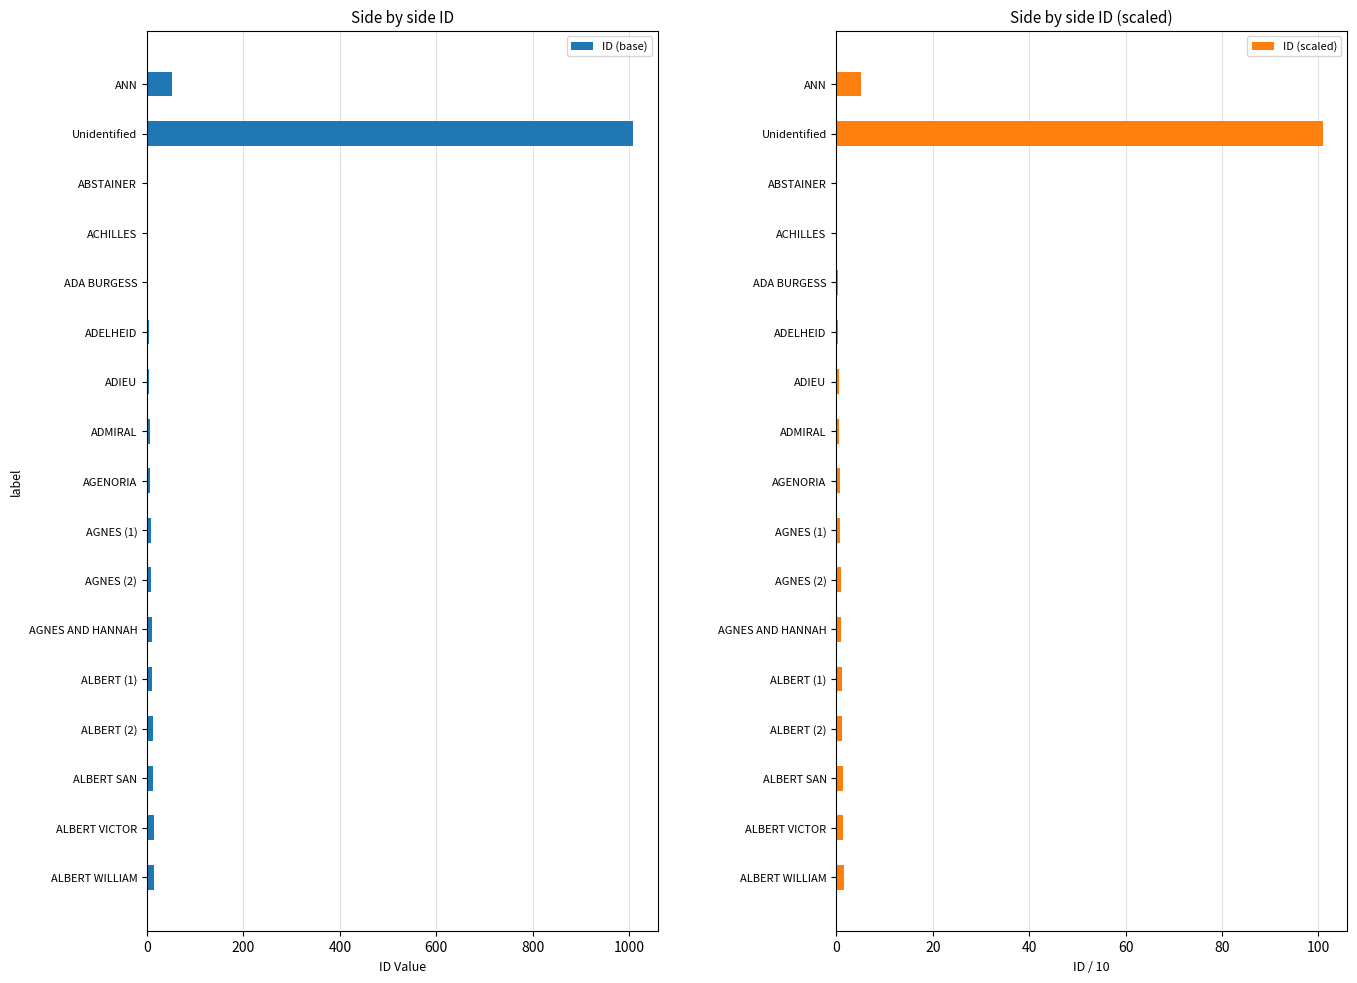

Rank the series by their maximum value, from highest to lowest.

ID (base), ID (scaled)